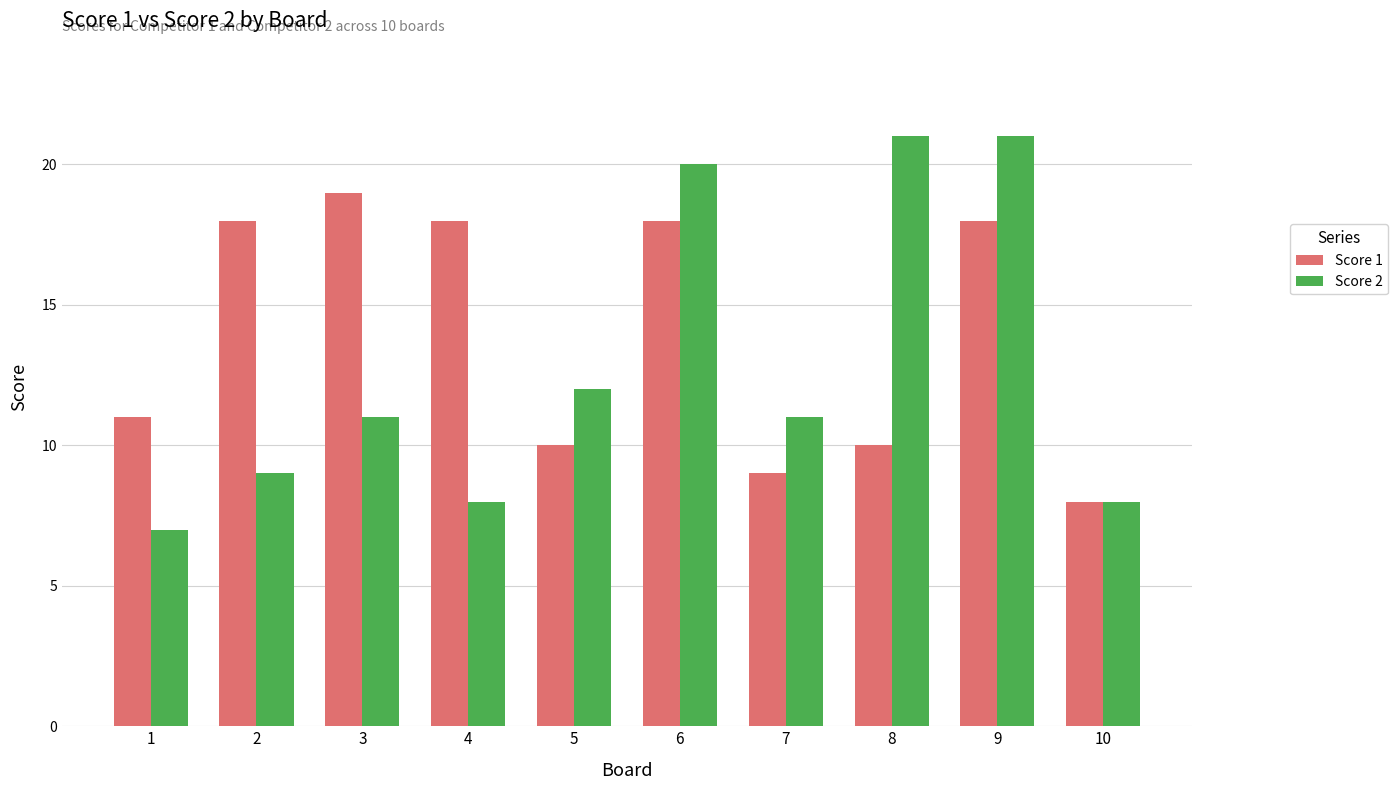

How many bars are there in each group?

2